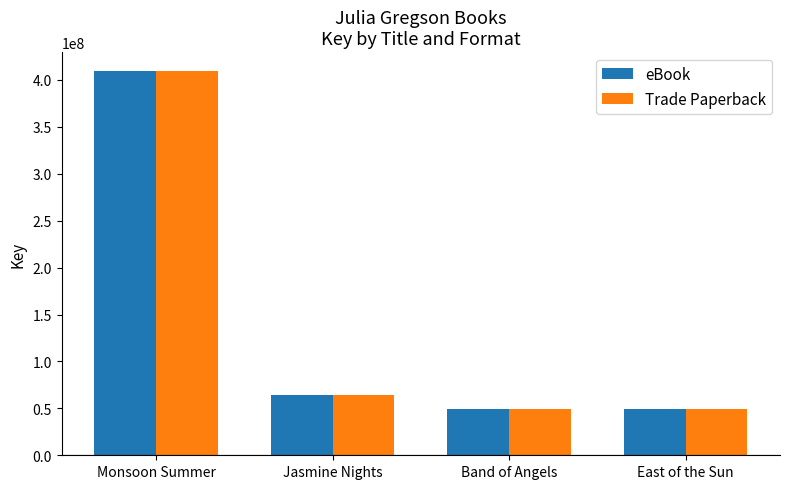

What is the total value across all series at East of the Sun?

97830252